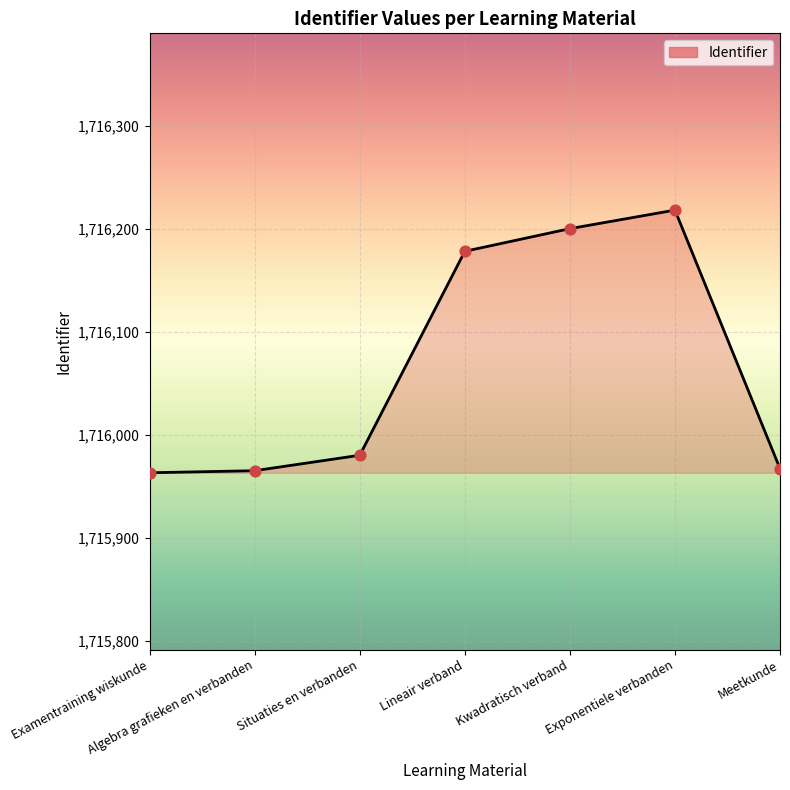

What is the change in value from Lineair verband to Kwadratisch verband?

+22